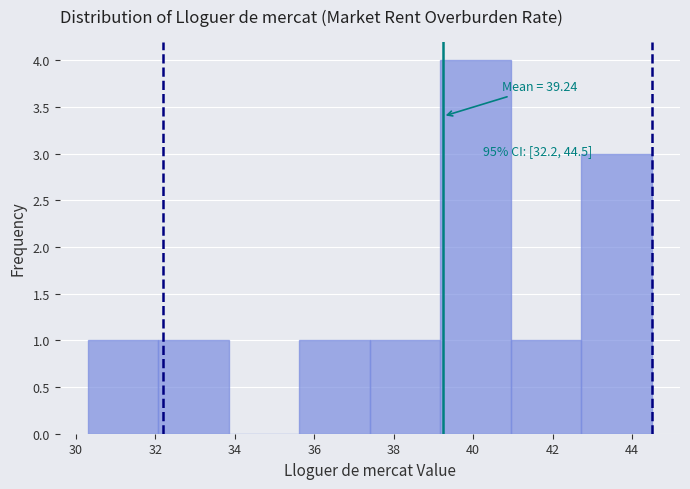

Over which range of the x-axis is the bar tallest?

39.2 to 41.0